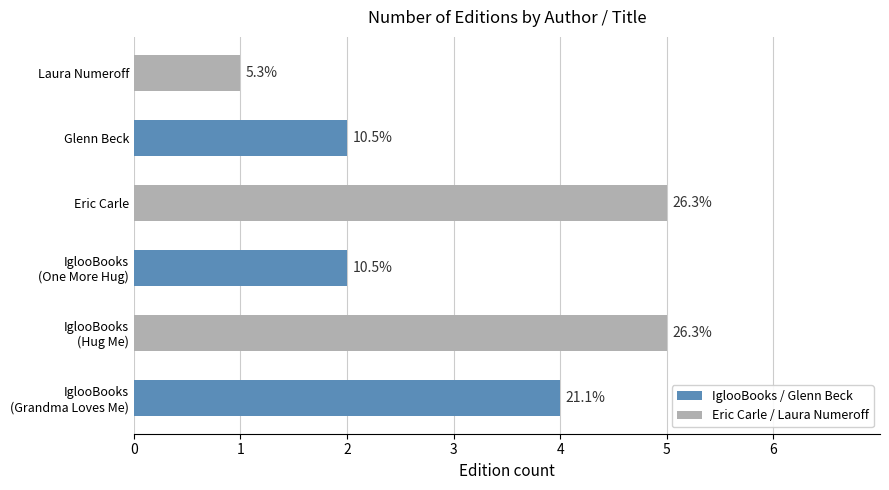

How many bars are there in total?

6